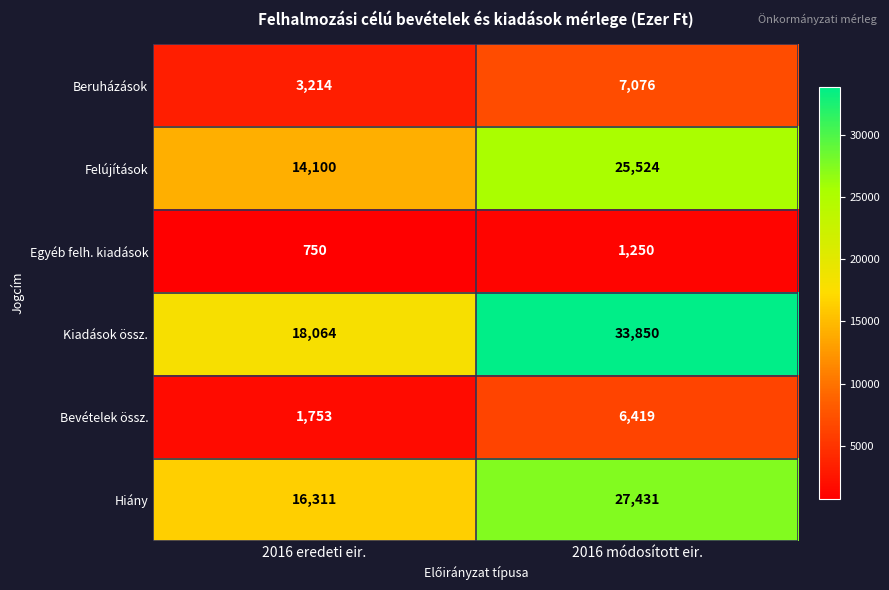

What is the sum of the Bevételek össz. values at 2016 eredeti eir. and 2016 módosított eir.?

8172